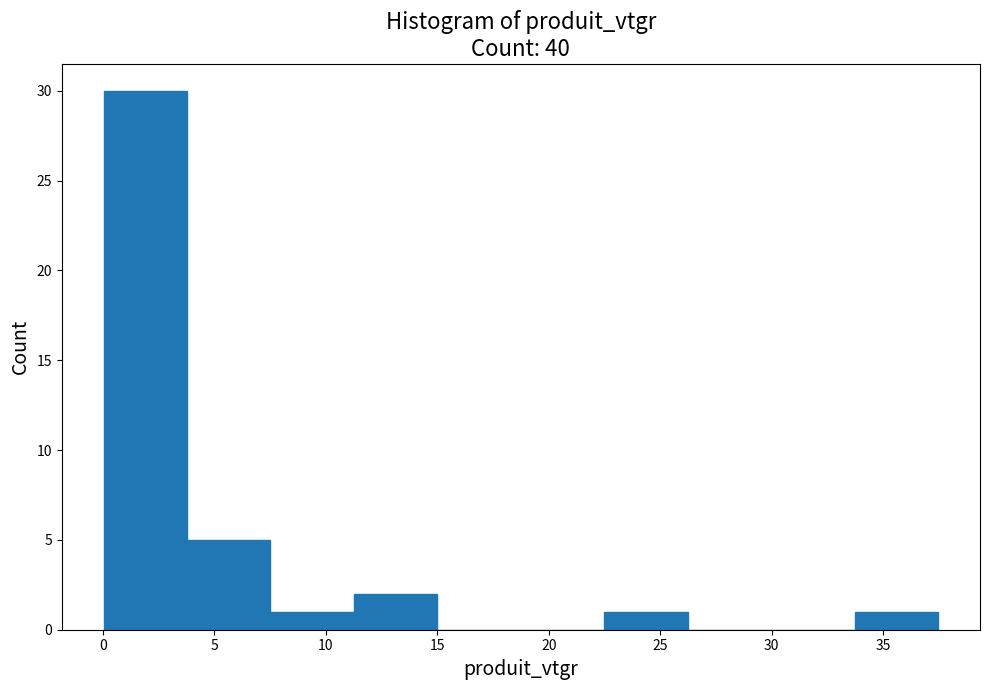

How tall is the bar that spans 7.5 to 11.5 on the x-axis? Neither the bar edges nor the heights are printed on the chart, so give them approximately, as read against the axes.

1